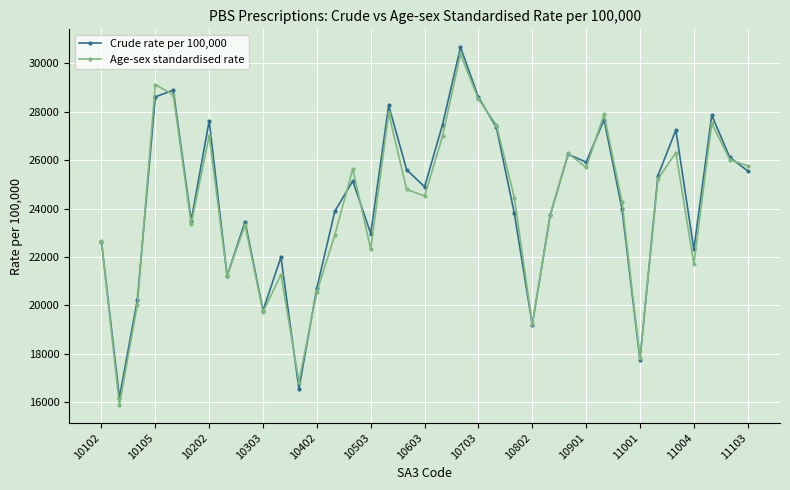

What is the value of the Age-sex standardised rate point at the 30th from the left?

24255